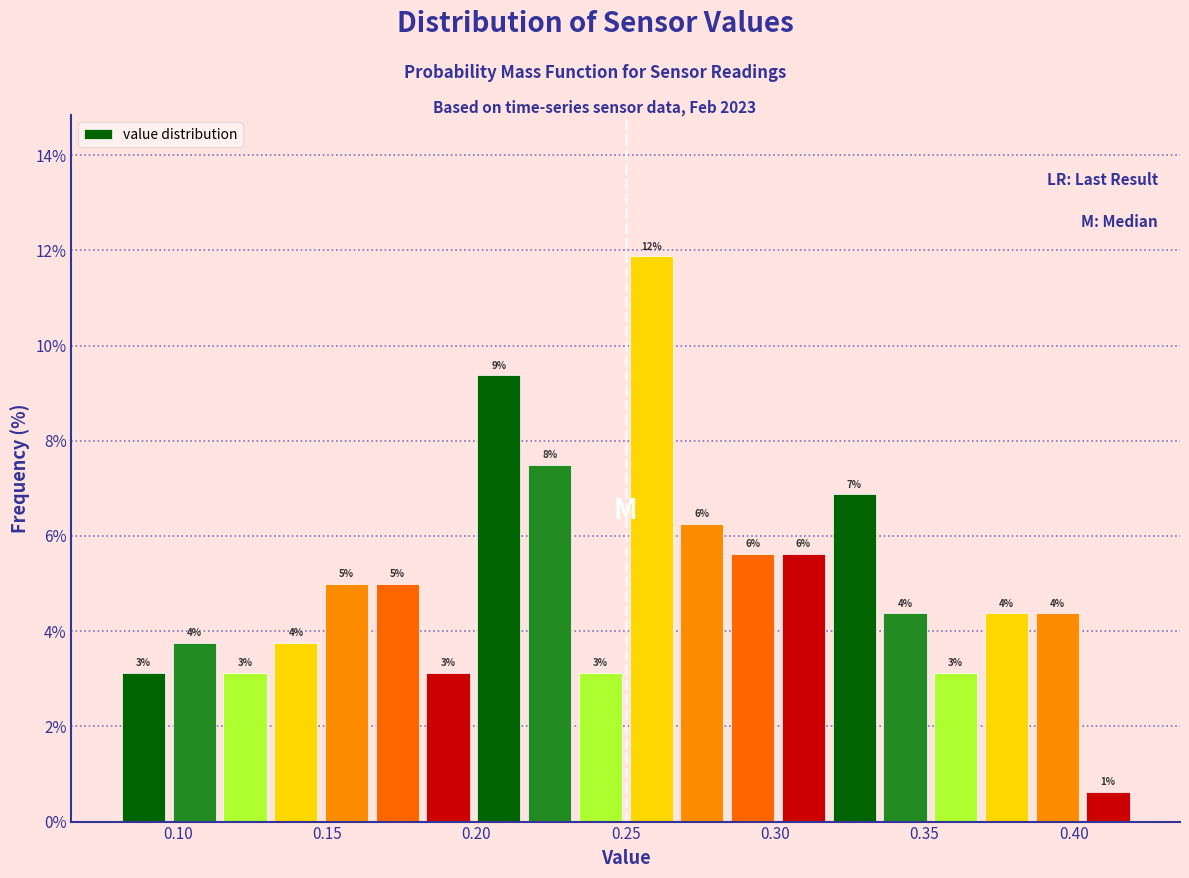

Read against the x-axis, roughly where is the centre of the tallest bar?

0.260